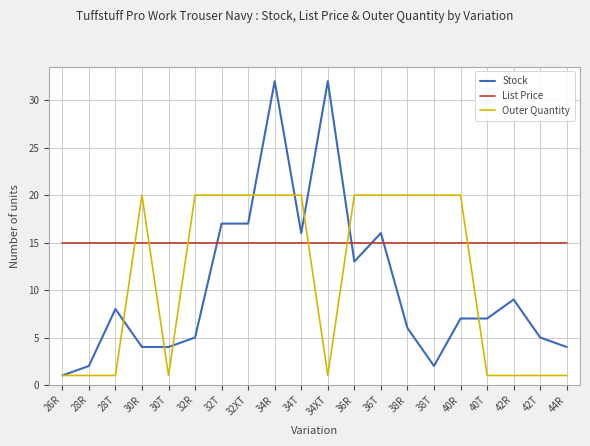

What is the lowest value of the Stock series?

1.0